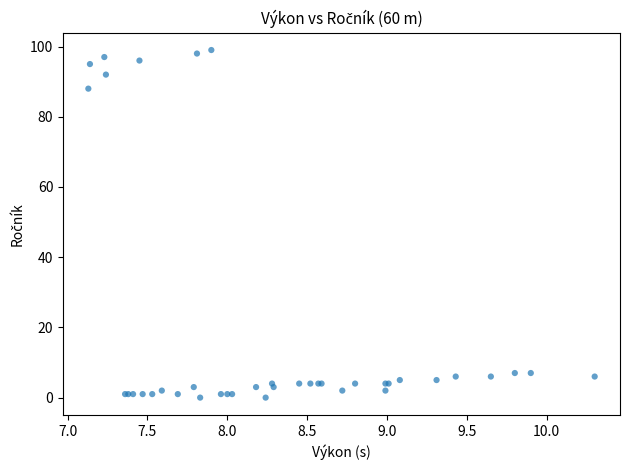

What Y value in the scatter plot is closest to 49?

88